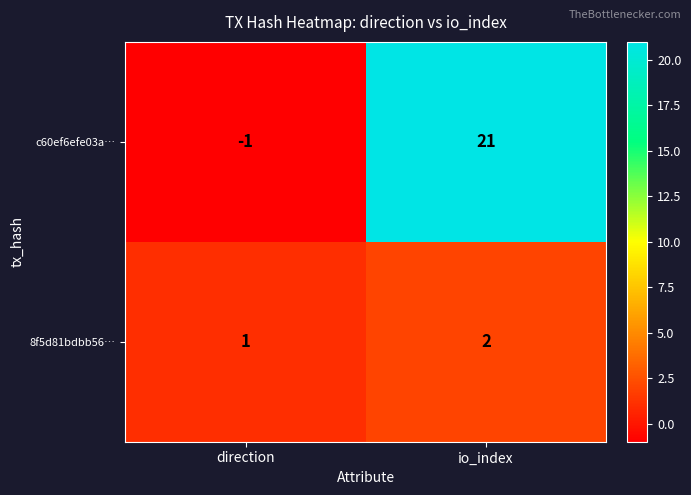

Which series has the largest total across all categories?

c60ef6efe03a…